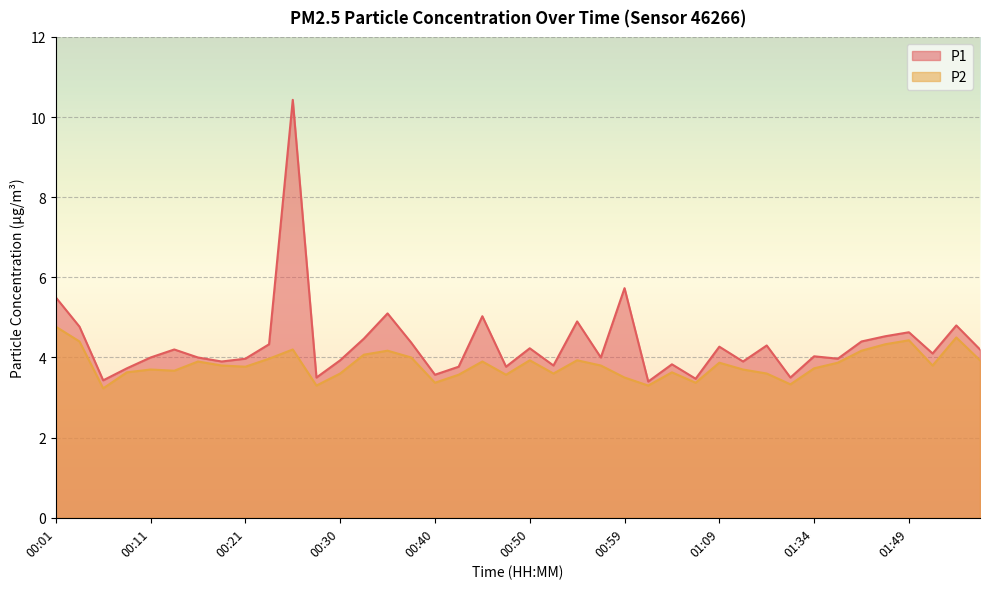

What is the difference between the highest and lowest values at 00:28?

0.2